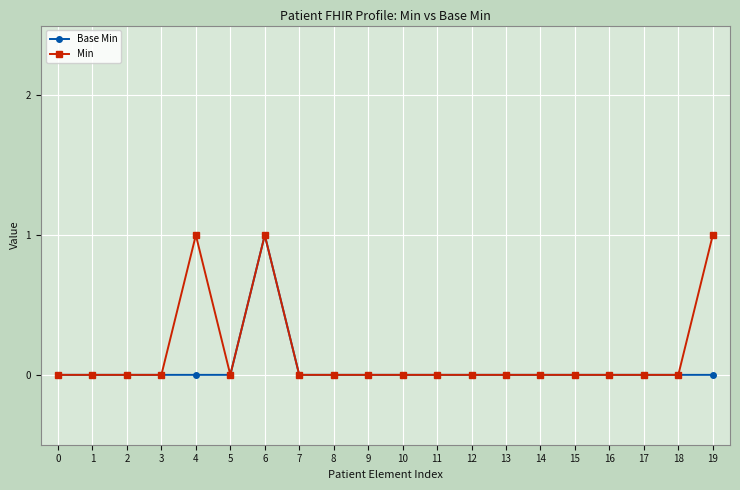

How many categories are shown in the chart?

20